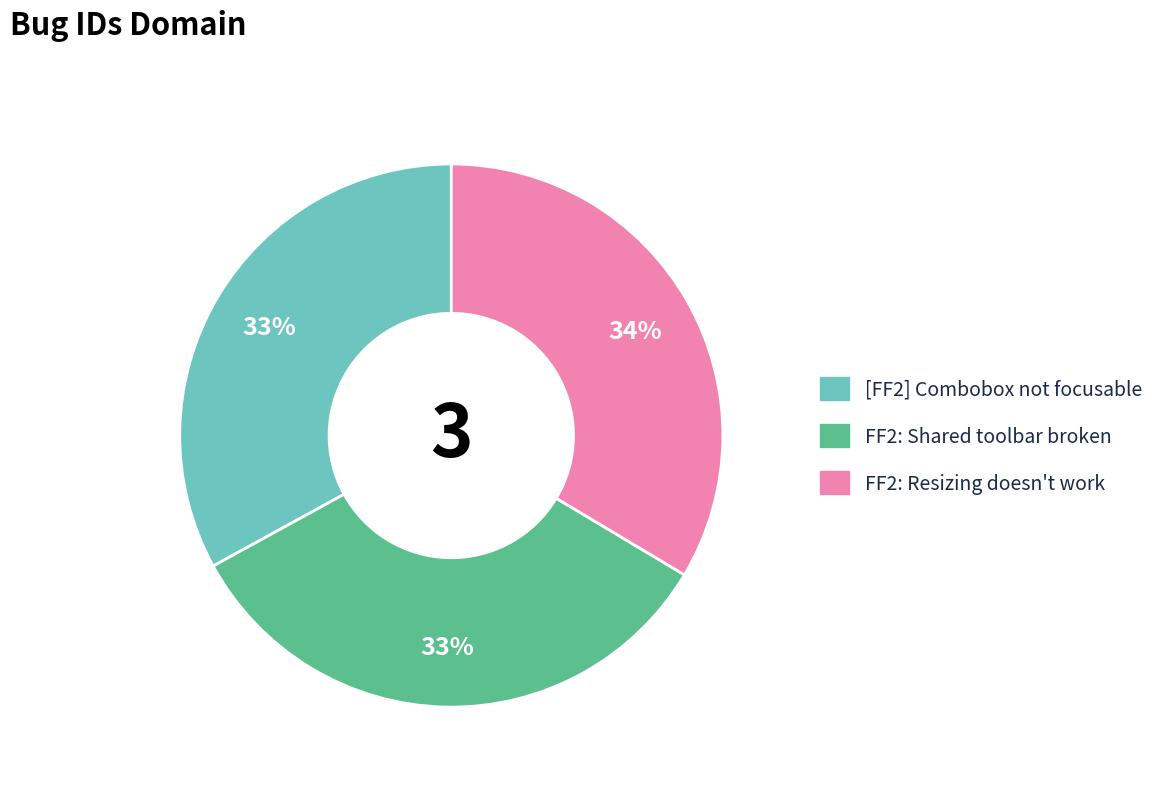

To the nearest percent, what is the average slice percentage?

33%